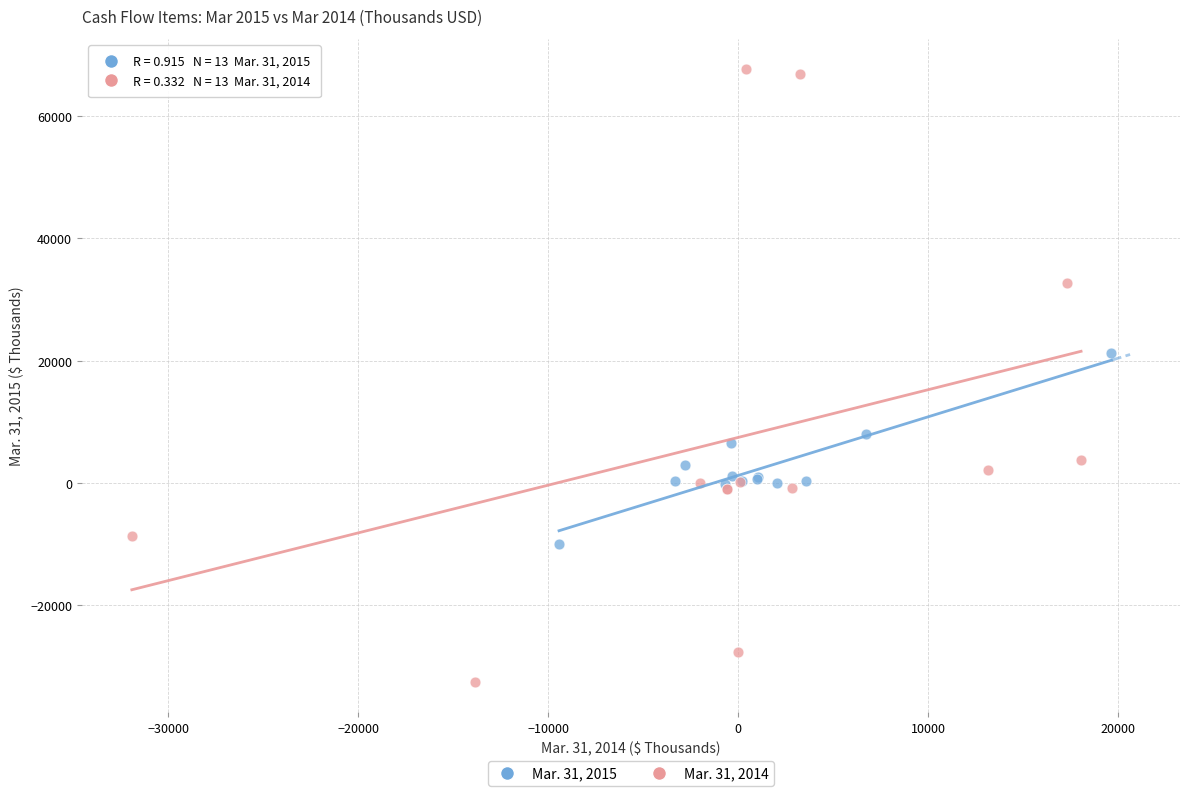

Which series has the largest Y range (max minus min)?

Mar. 31, 2014